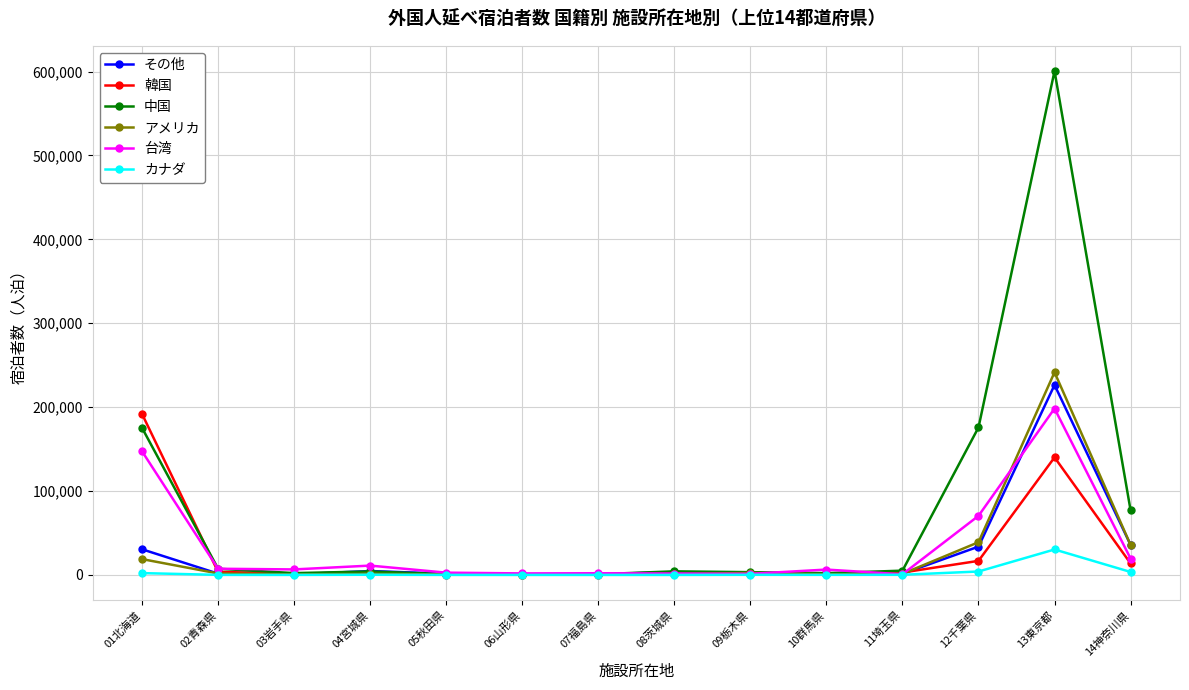

What is the maximum value for 台湾?

198330